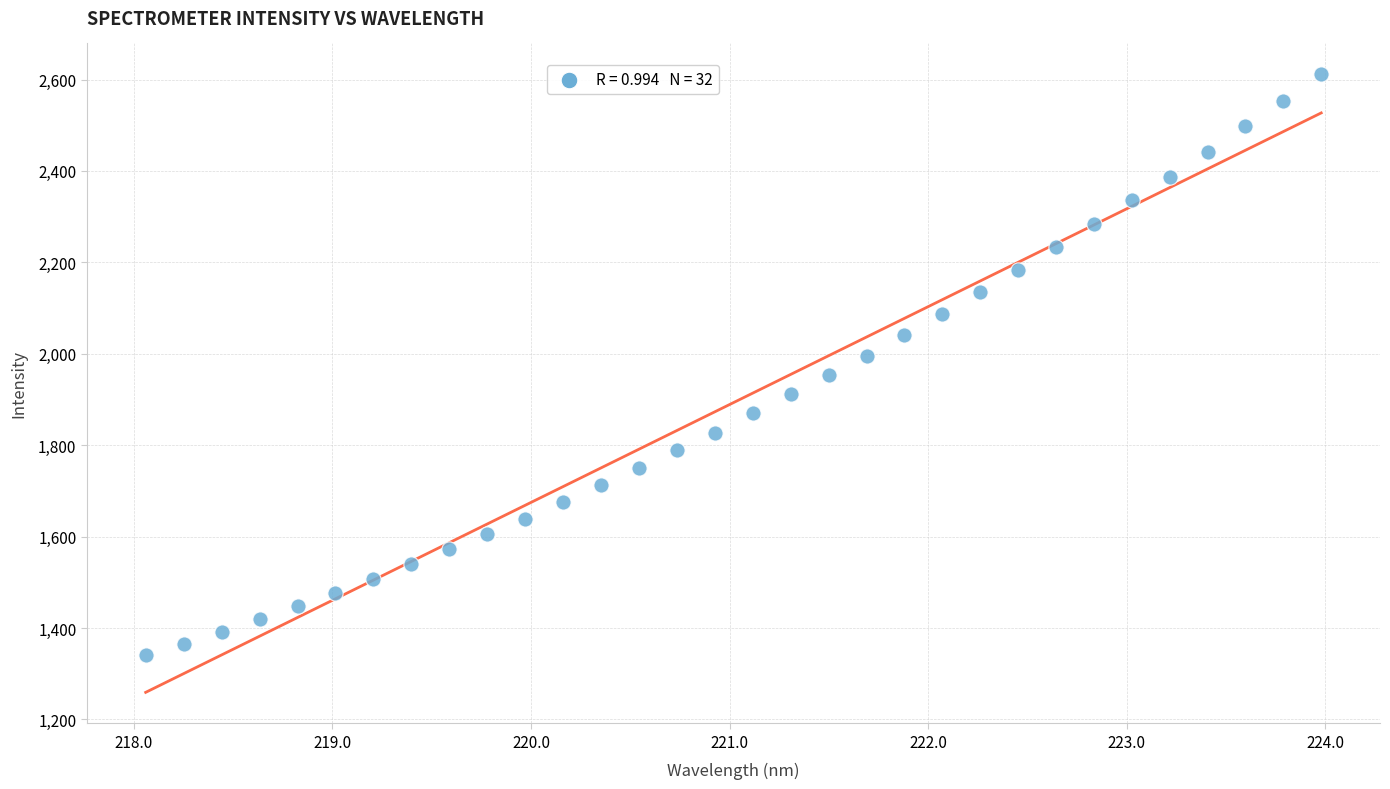

What is the range of Y values (max minus min)?

1270.6